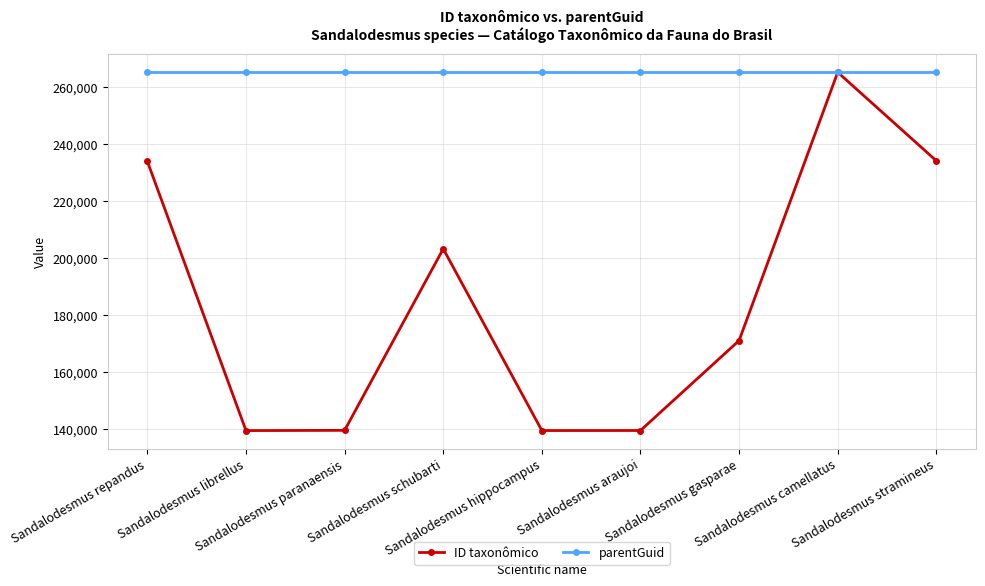

How many interior local peaks does the ID taxonômico series have?

2